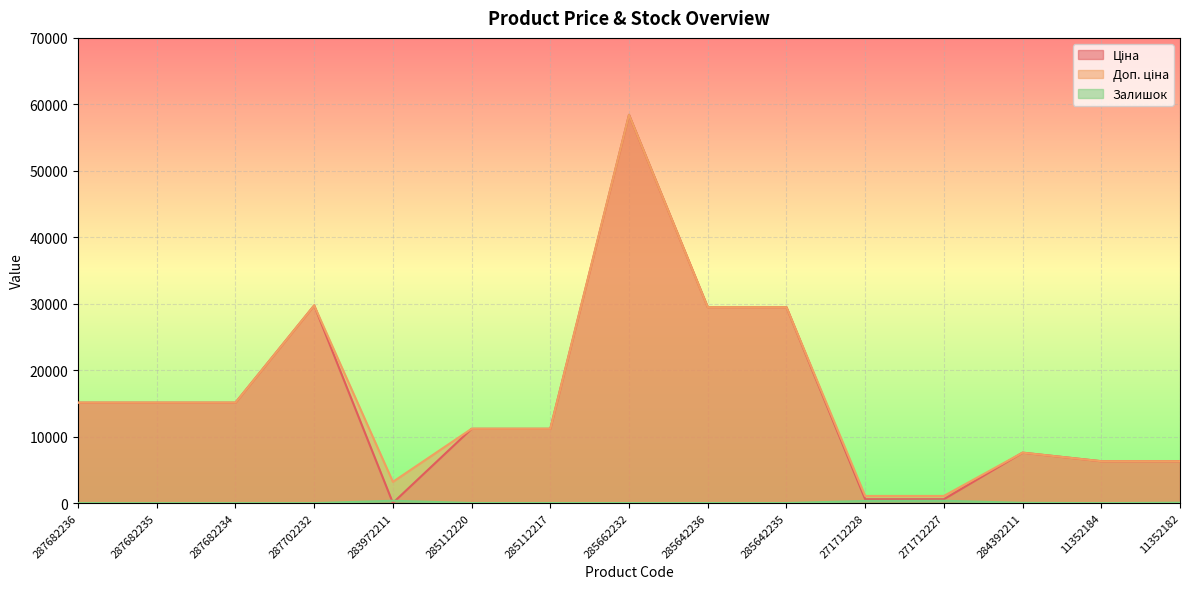

True or false: Залишок has more than 0 interior local peaks.

True